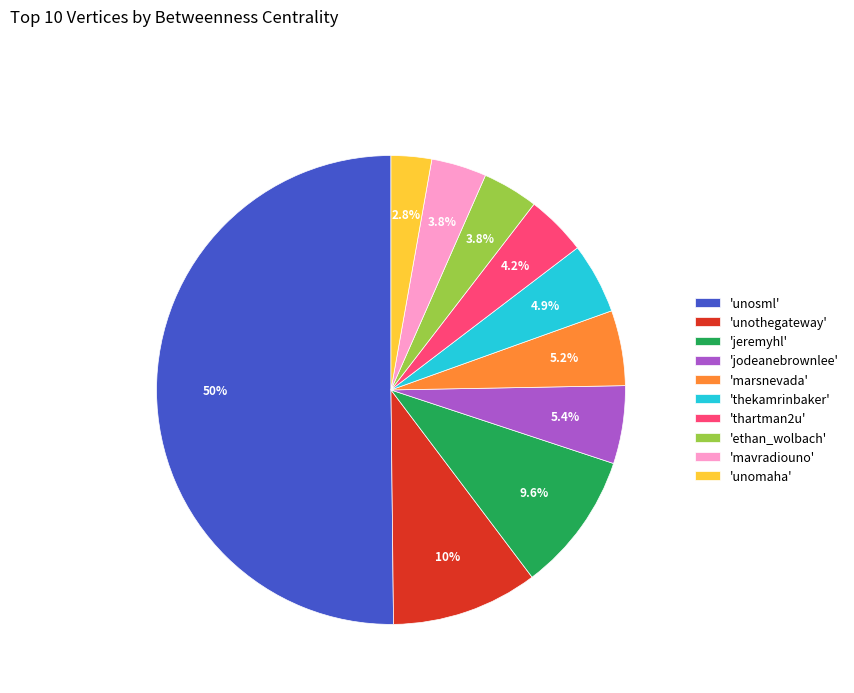

Which slice represents more than half of the pie?

'unosml'